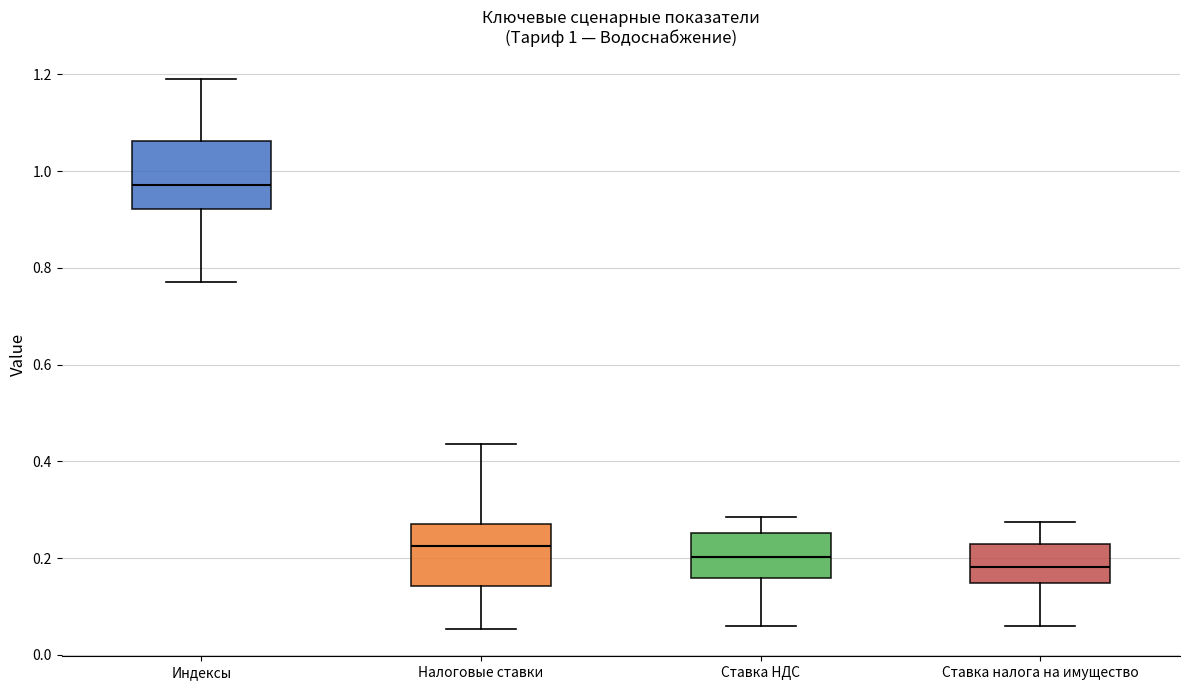

Which box's median line is the highest?

Индексы